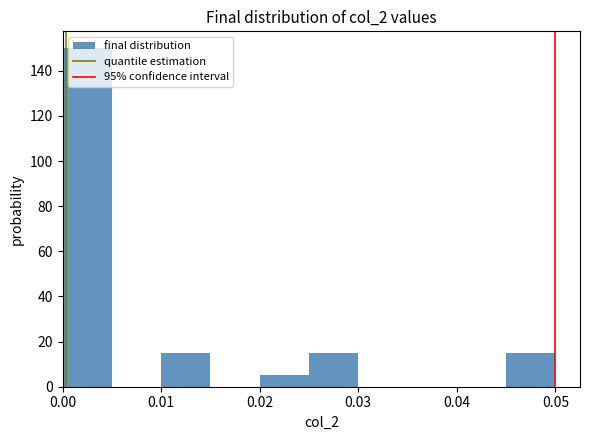

Reading left to right, list every bar in this chart as the range it spans on the x-axis followed by its height. The values are not printed on the chart, so give them approximately, as read against the axis.

0.000 to 0.005: 150
0.005 to 0.010: 0
0.010 to 0.015: 16
0.015 to 0.020: 0
0.020 to 0.025: 6
0.025 to 0.030: 16
0.030 to 0.035: 0
0.035 to 0.040: 0
0.040 to 0.045: 0
0.045 to 0.050: 16